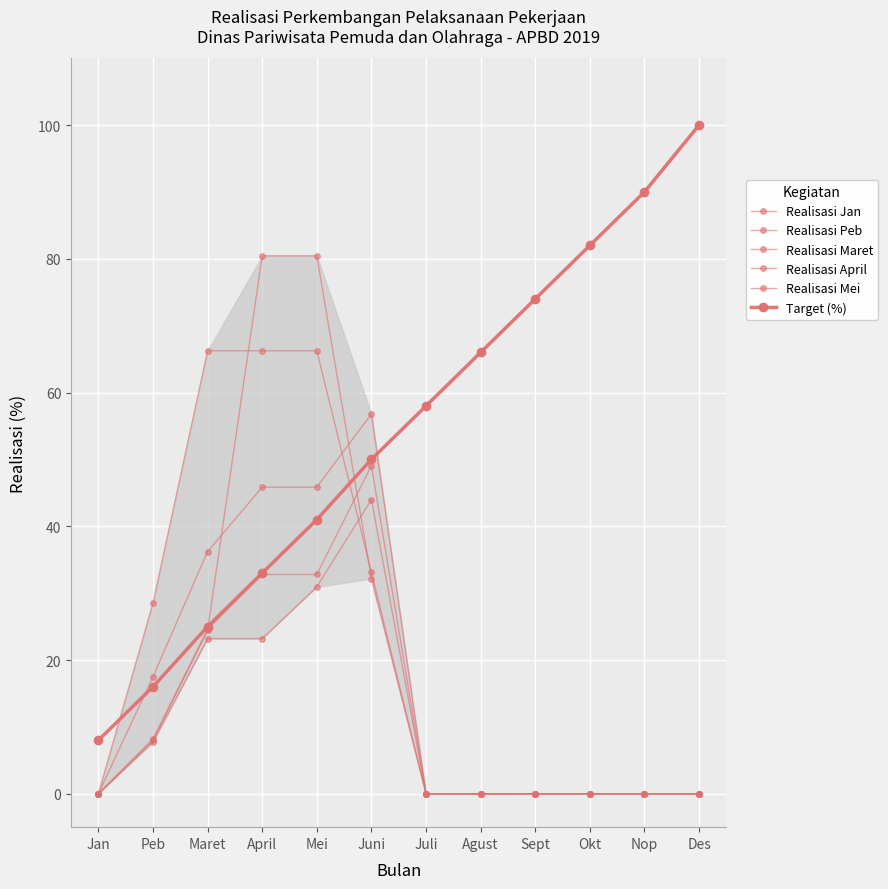

Read the Realisasi Mei value at Maret.

24.4